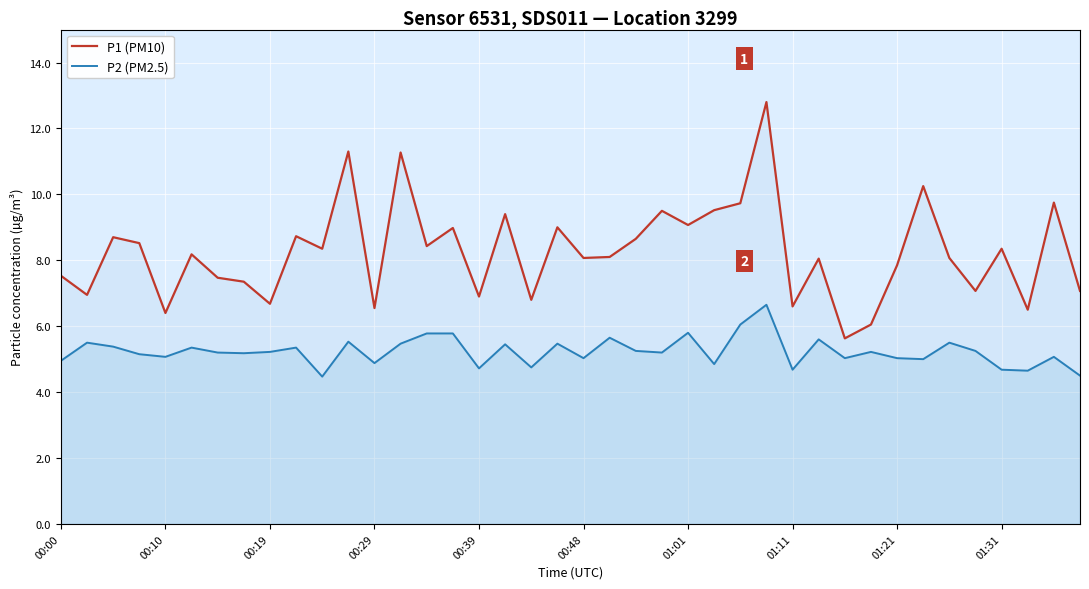

Which series has the largest range (max minus min)?

P1 (PM10)